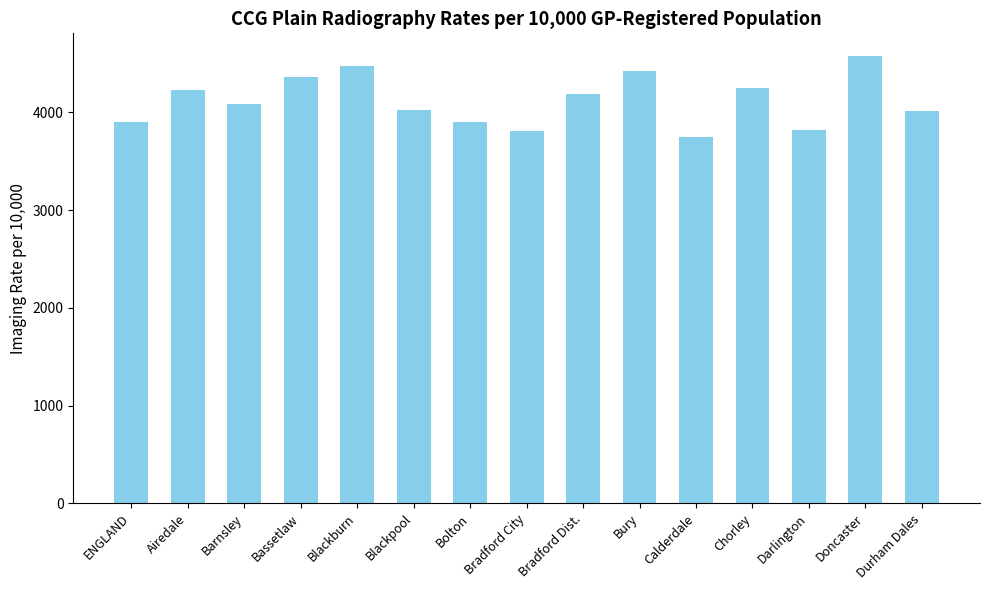

How many categories are shown in the chart?

15